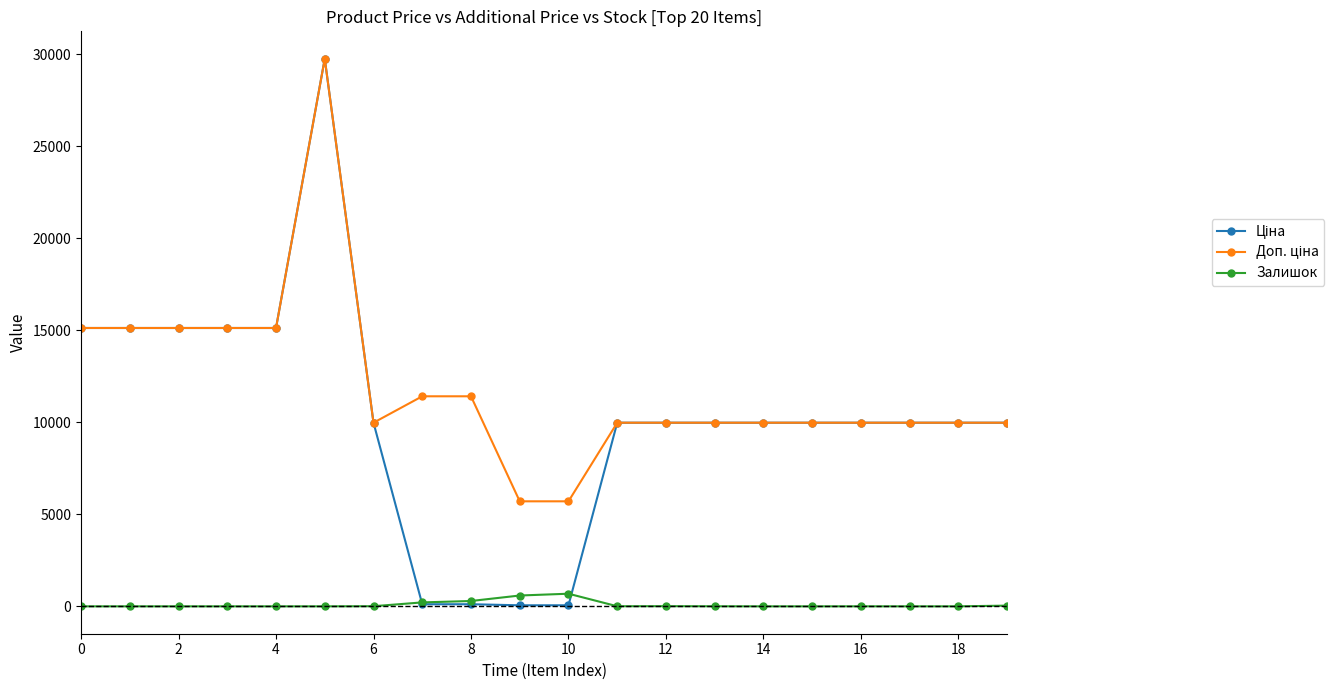

In Доп. ціна, how many points are lower than both neighbors (excluding endpoints)?

1